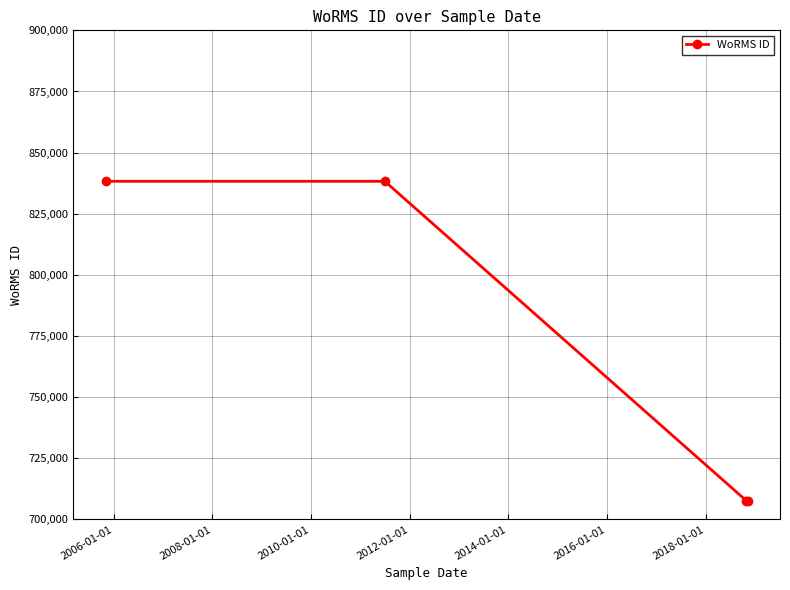

Reading left to right, list all the values displayed in this chart.

838272	838272	707630	707630